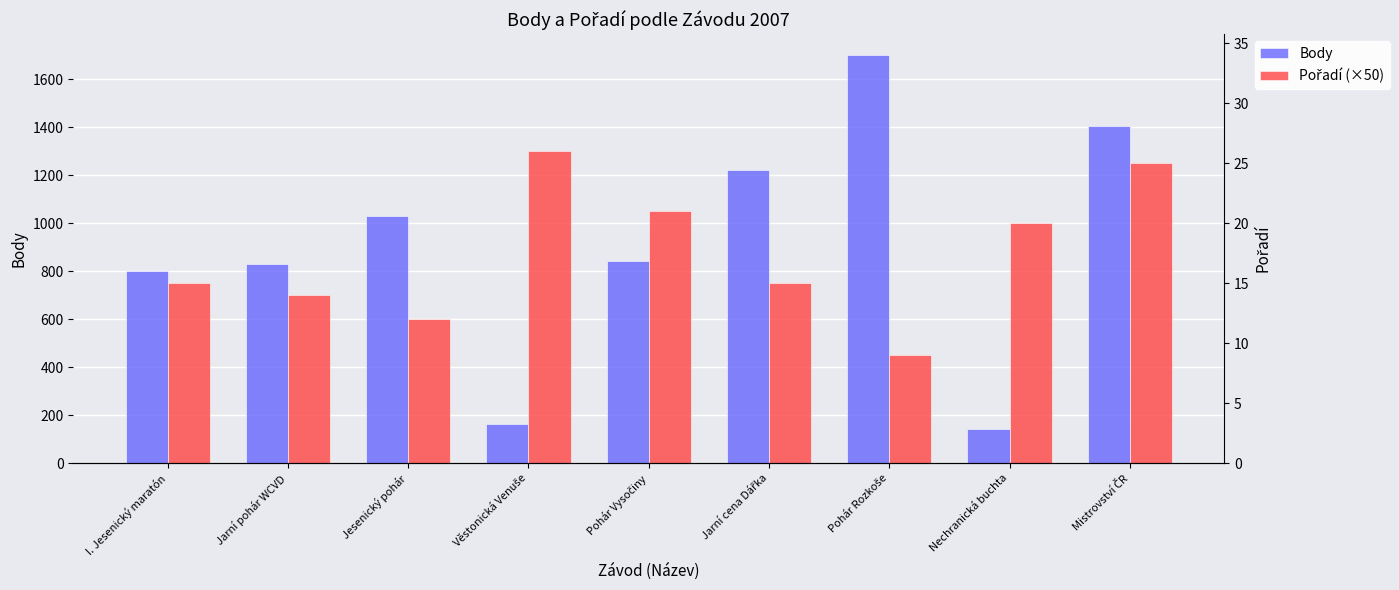

What is the average value of the Body series?

904